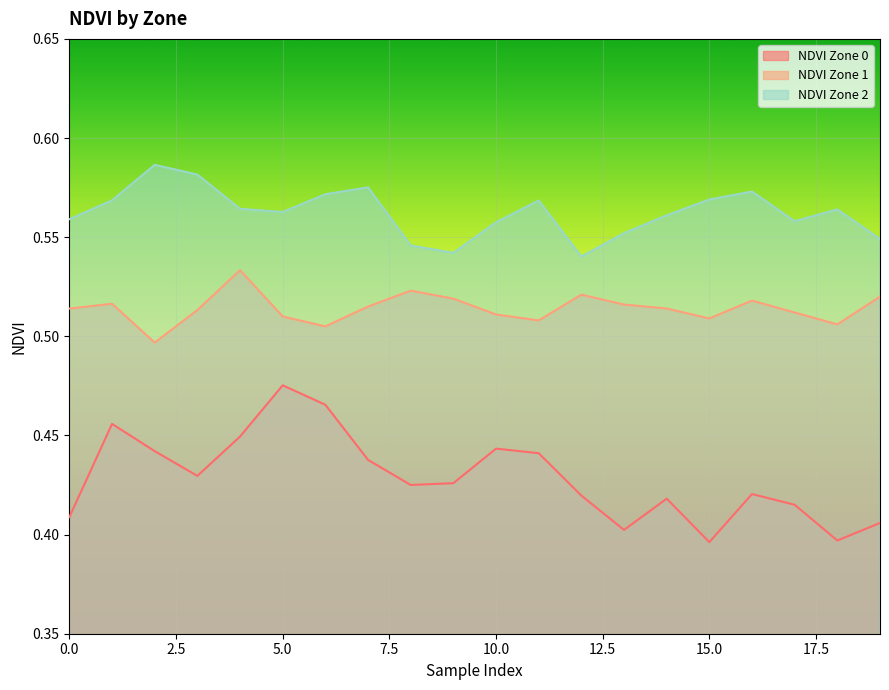

What is the value of the NDVI Zone 0 point at the 3rd from the left?

0.4